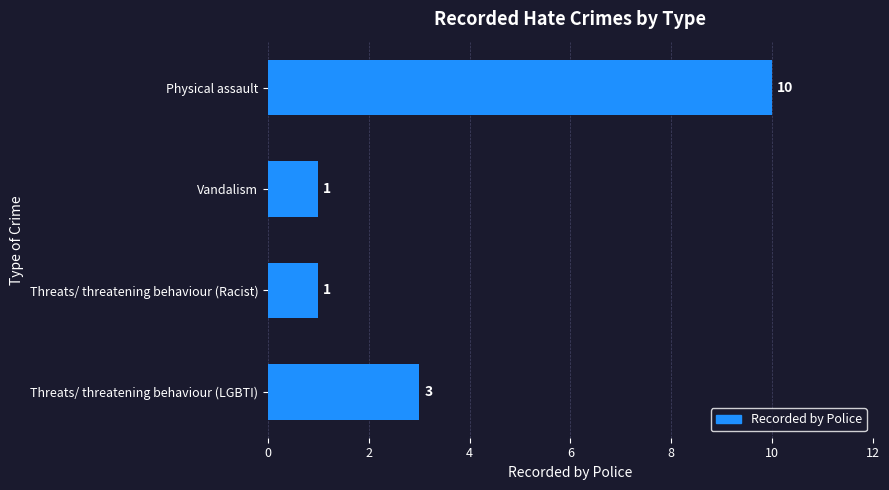

What is the minimum value shown in the chart?

1